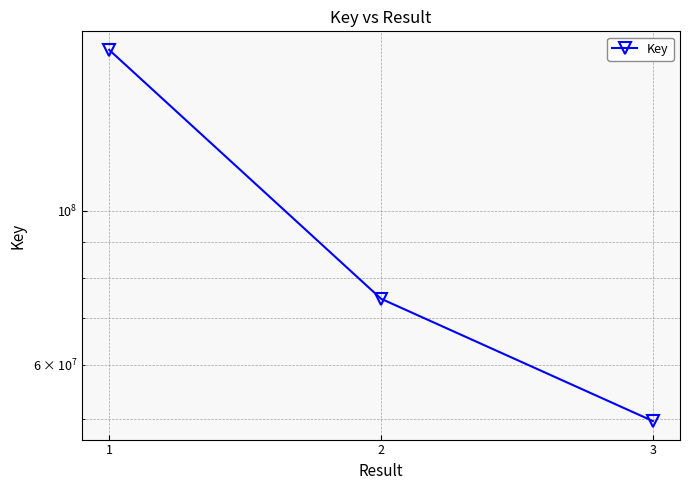

What is the ratio of the value at 2 to the value at 1?

0.4